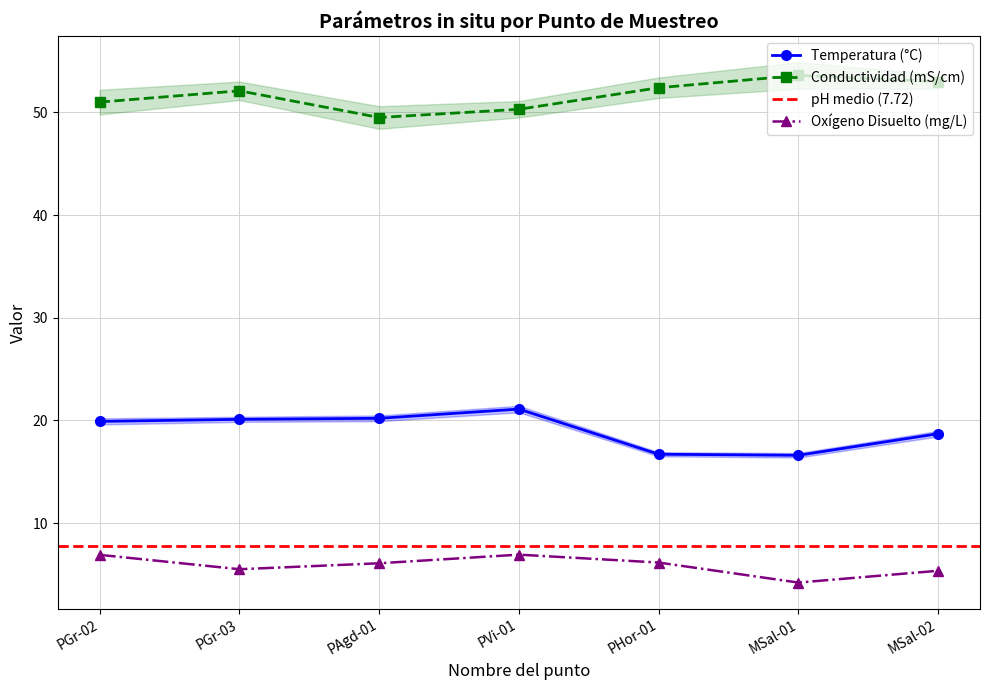

What is the value of the Temperatura (°C) point at the 5th from the left?

16.7